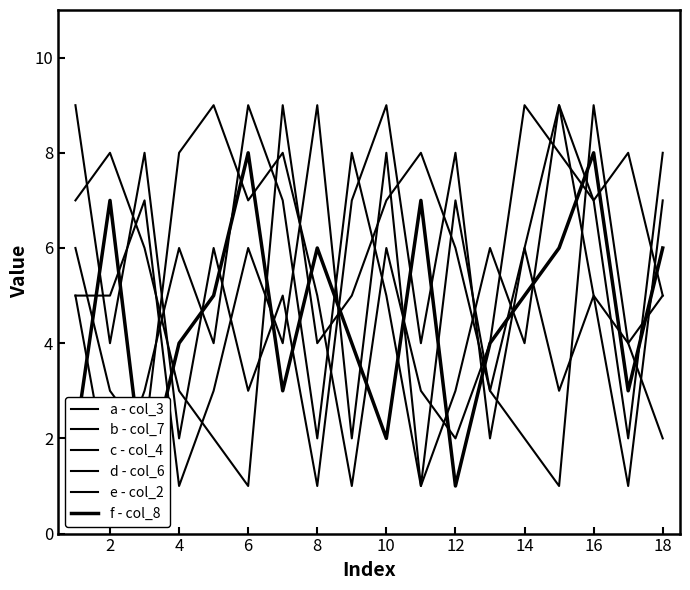

Is the value of a - col_3 at 14 greater than the value of c - col_4 at 12?

Yes